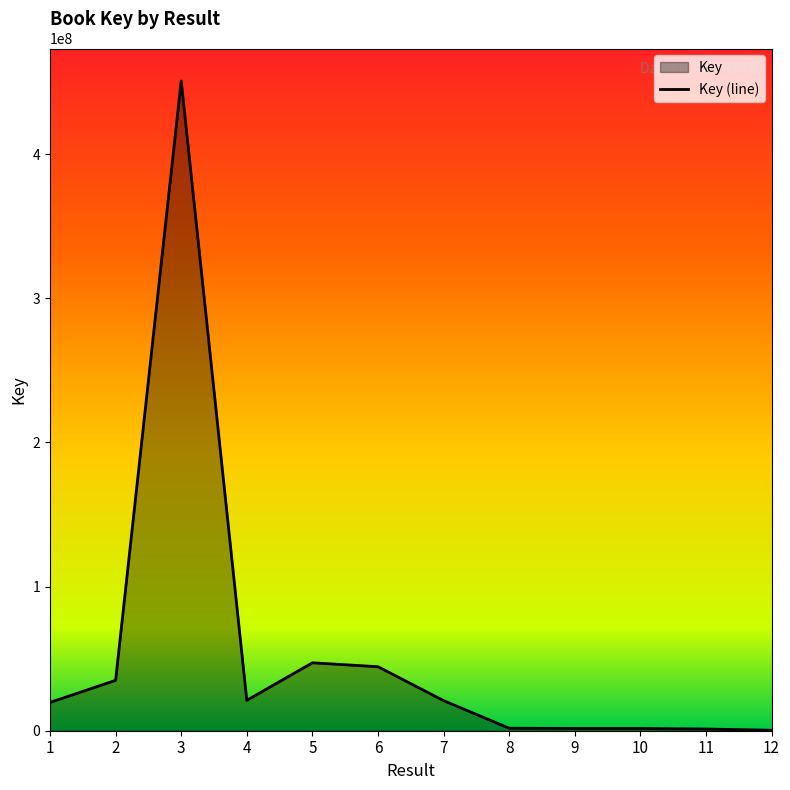

List the labels in order of value, largest first.

3, 5, 6, 2, 4, 7, 1, 8, 10, 9, 11, 12